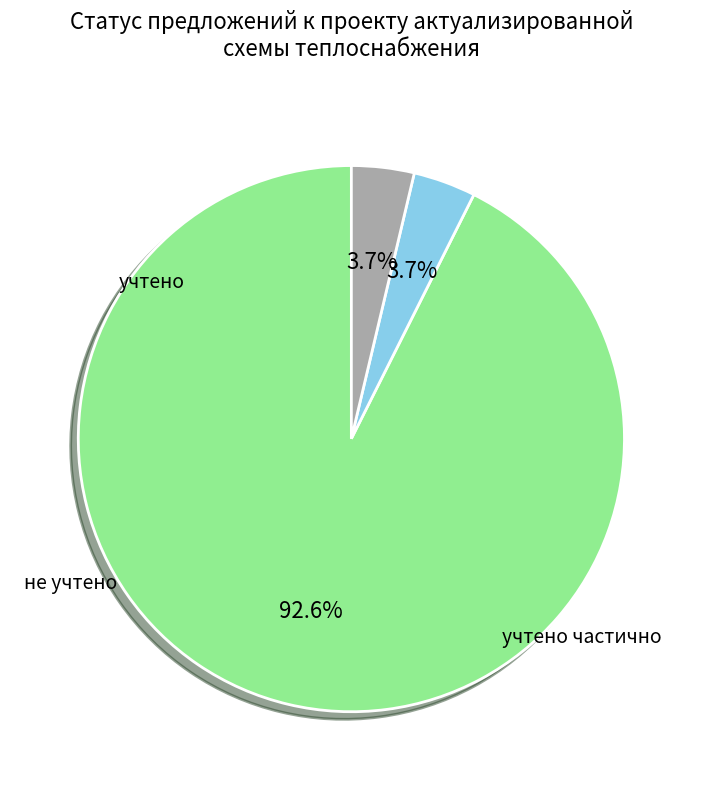

How many segments does this pie chart have?

3